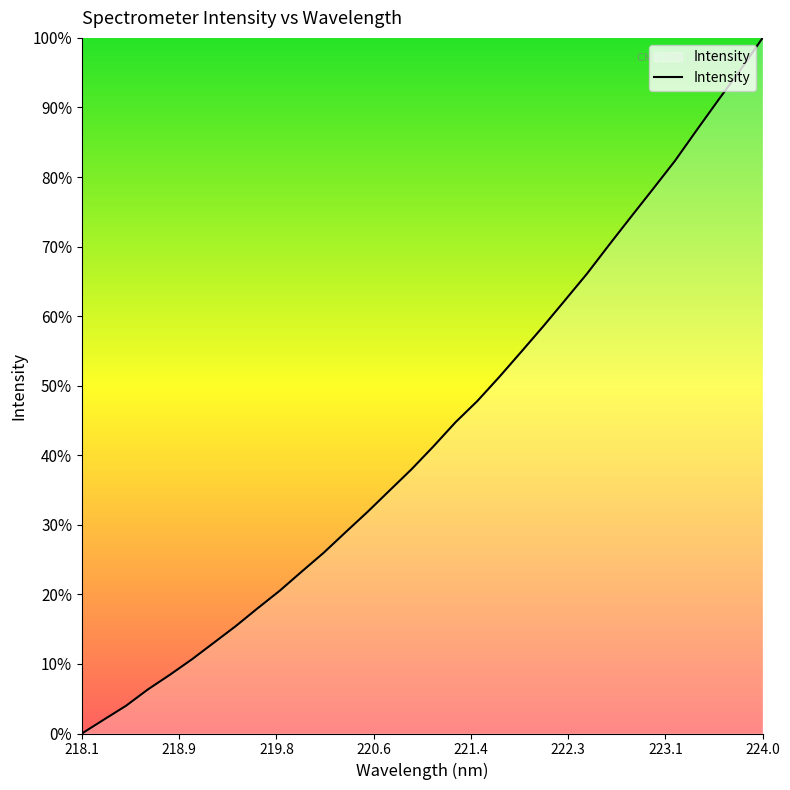

What is the difference between the maximum and minimum values?

100.0